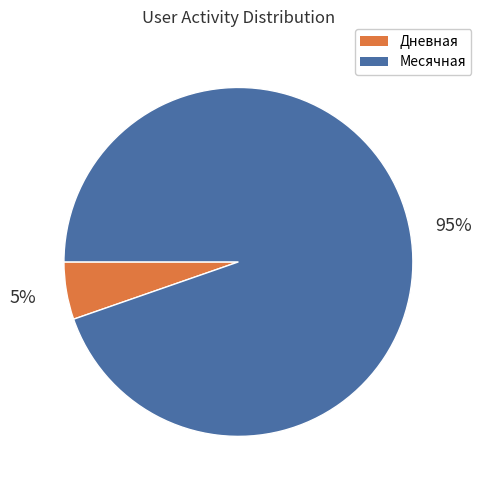

Is there a majority slice in this chart?

Yes